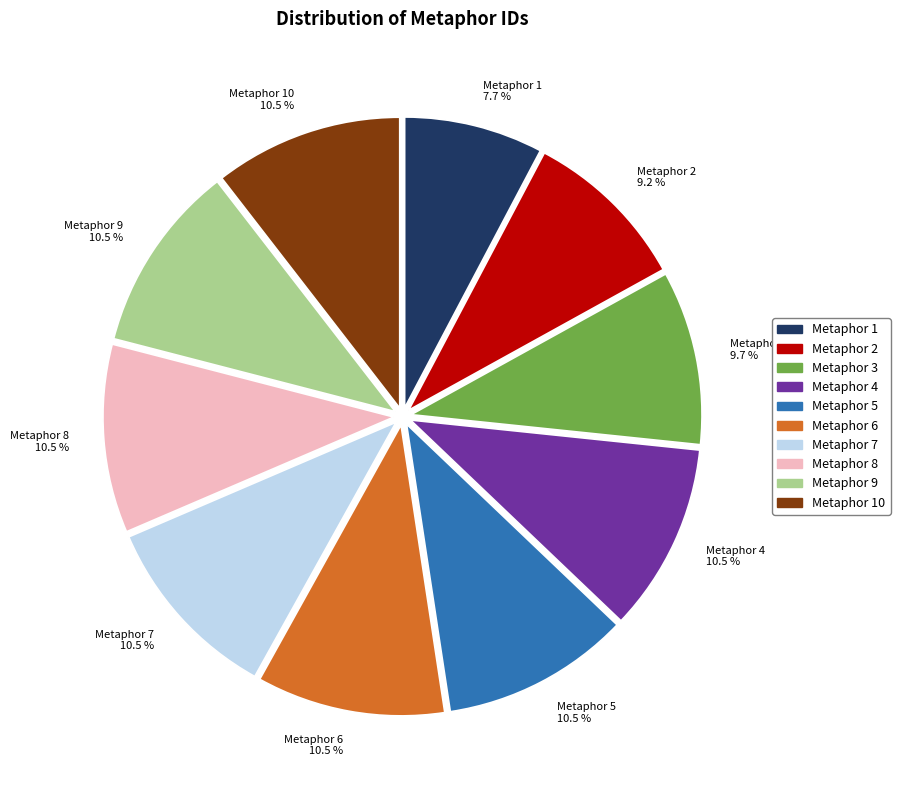

Which slice is the smallest?

Metaphor 1 7.7 %